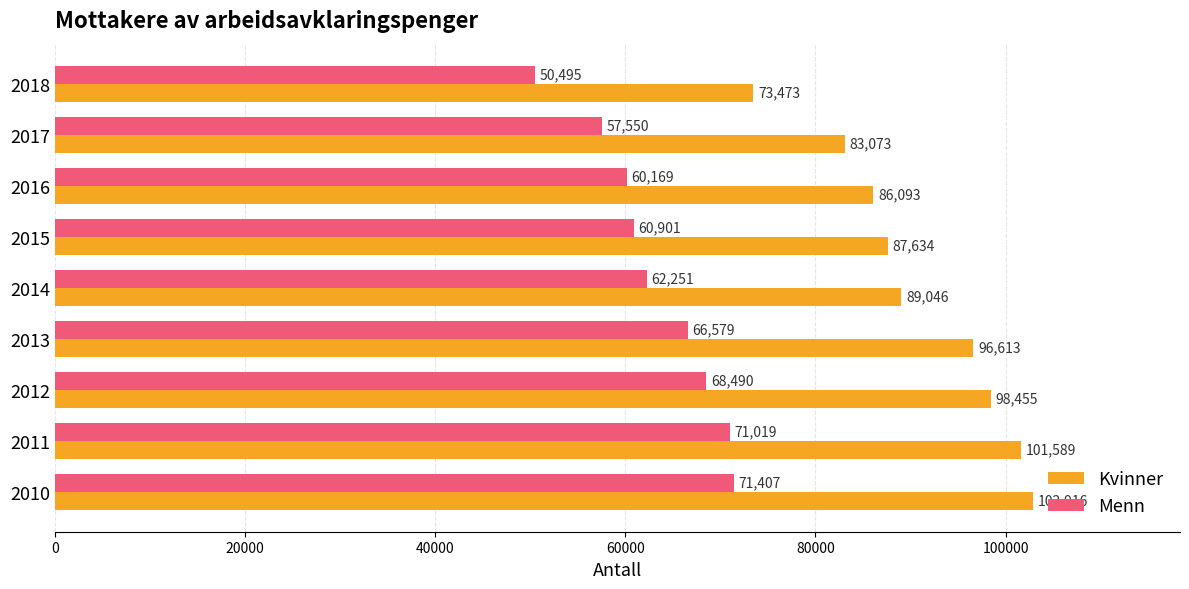

Between 2015 and 2016, which series saw the biggest shift?

Kvinner